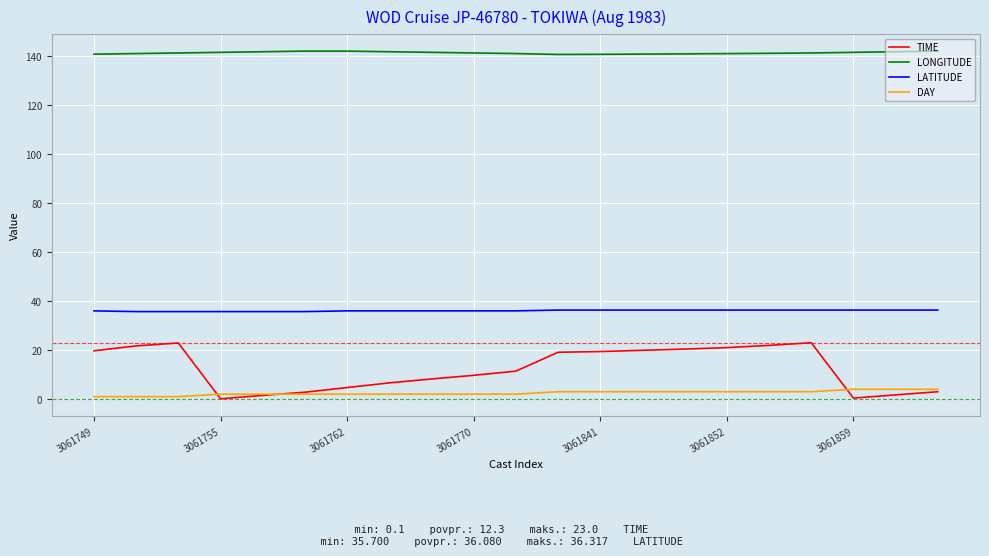

Which series has the largest total across all categories?

LONGITUDE